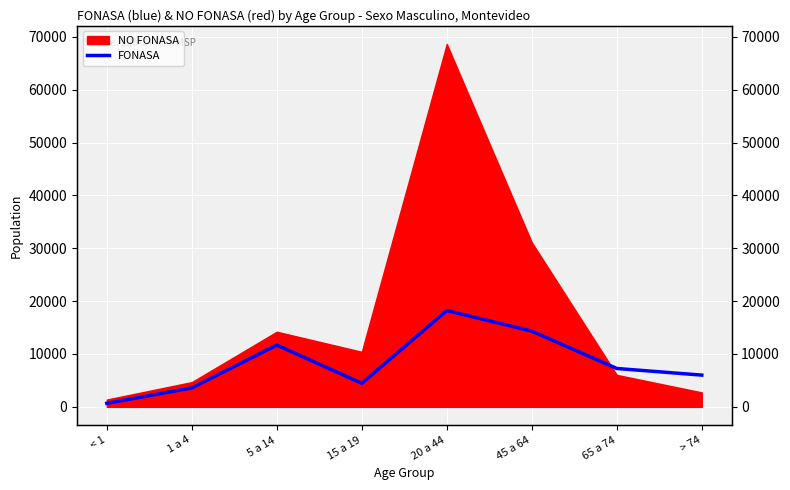

Between < 1 and 45 a 64, which is larger?

45 a 64